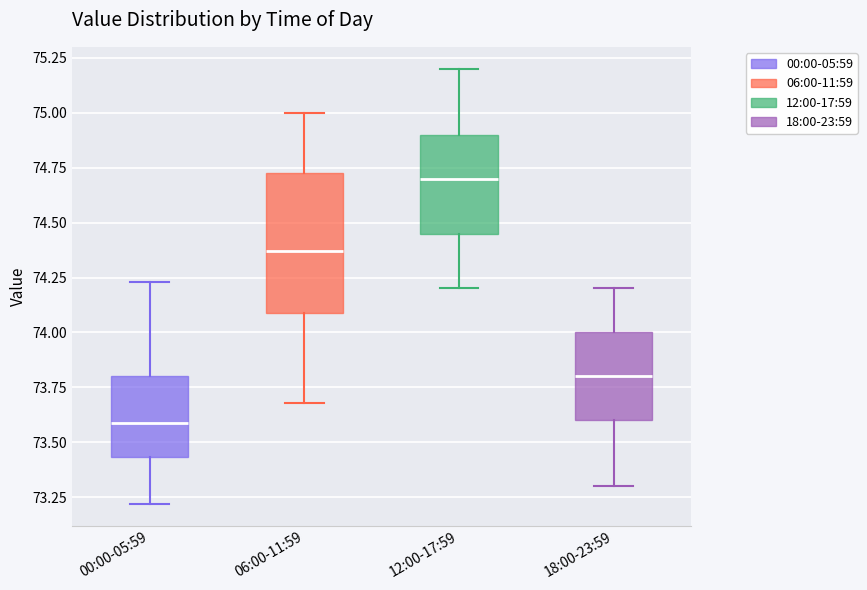

Reading left to right, read every box against the y-axis: the position of its median line, the range the box covers, and the ends of its whiskers. The values are not printed on the chart, so give them approximately, as read against the axis.

00:00-05:59: median 73.60, box 73.45 to 73.80, whiskers 73.20 to 74.25
06:00-11:59: median 74.35, box 74.10 to 74.75, whiskers 73.70 to 75.00
12:00-17:59: median 74.70, box 74.45 to 74.90, whiskers 74.20 to 75.20
18:00-23:59: median 73.80, box 73.60 to 74.00, whiskers 73.30 to 74.20